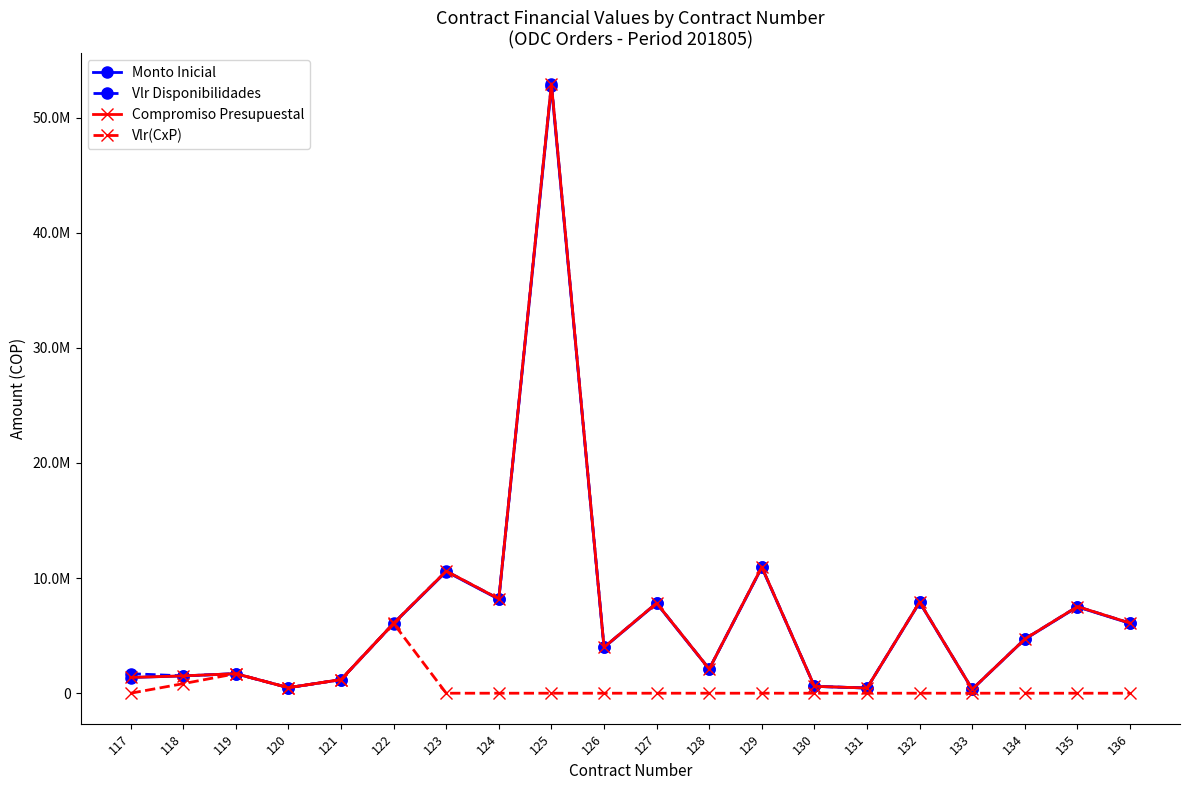

True or false: Compromiso Presupuestal has a value of 8197965 at 124.

True